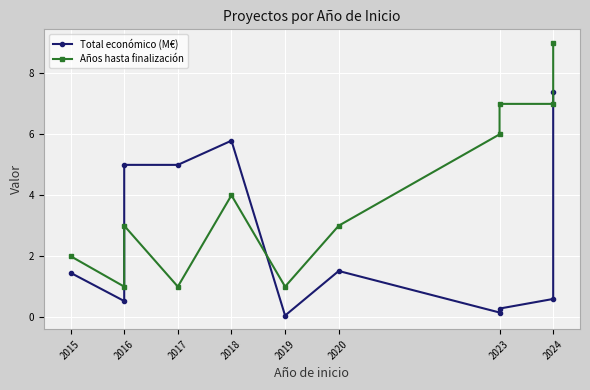

Reading right to left, transcribe all the data shown in this chart.

Total económico (M€): 7.4	0.6	0.3	0.1	1.5	0.1	5.8	5.0	5.0	0.5	1.5
Años hasta finalización: 9.0	7.0	7.0	6.0	3.0	1.0	4.0	1.0	3.0	1.0	2.0